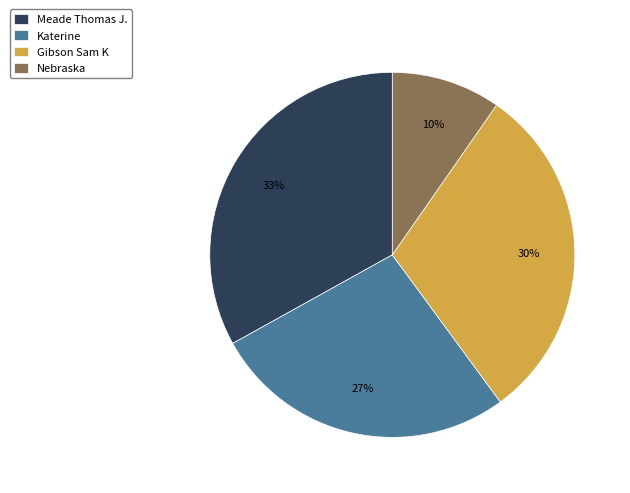

What is the smallest slice in the pie chart?

Nebraska